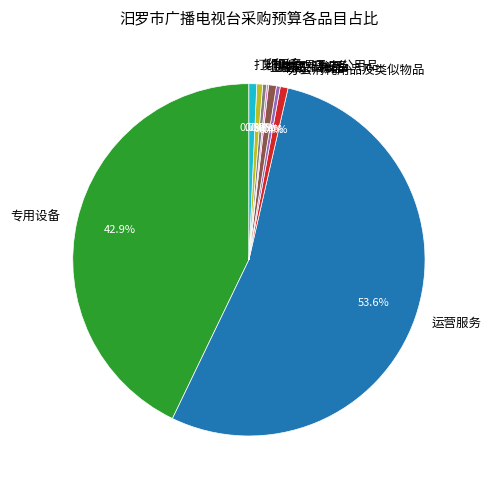

What is the majority slice?

运营服务